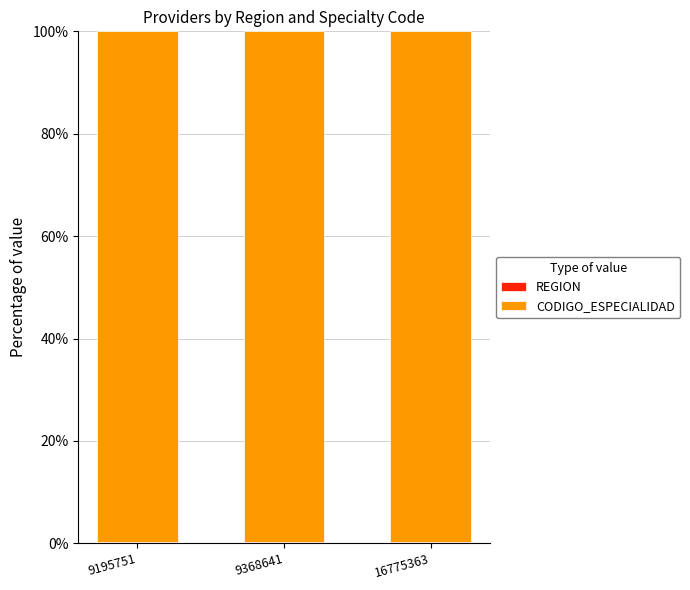

Are the bars grouped side by side (vs. stacked)?

No